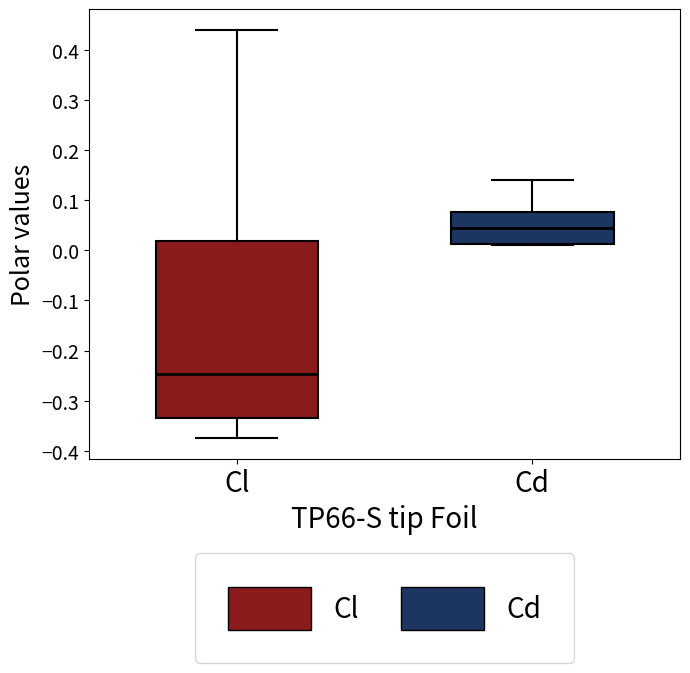

Where does the lower whisker of the box for Cl end on the y-axis? The values are not printed on the chart, so give them approximately, as read against the axis.

-0.37